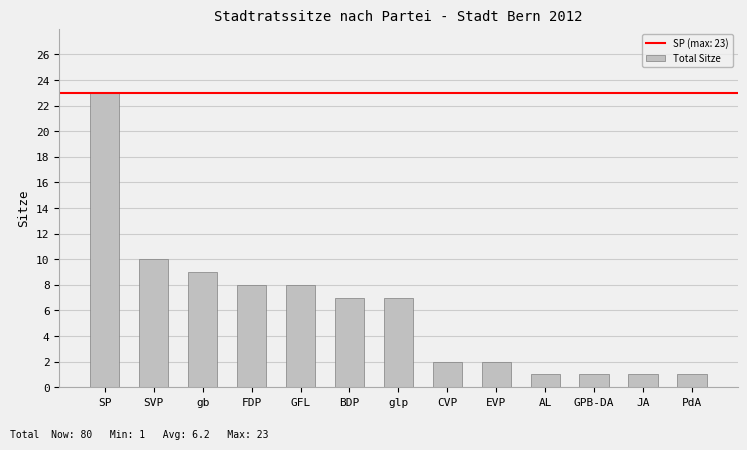

What is the average value?

6